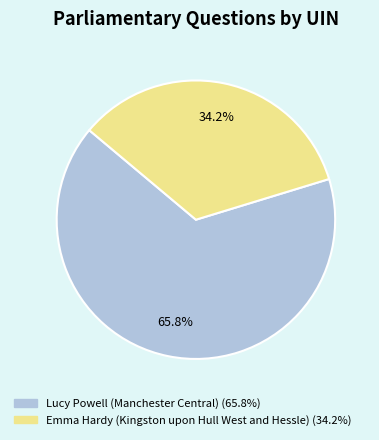

True or false: Emma Hardy (Kingston upon Hull West and Hessle) accounts for 34% of the total.

True